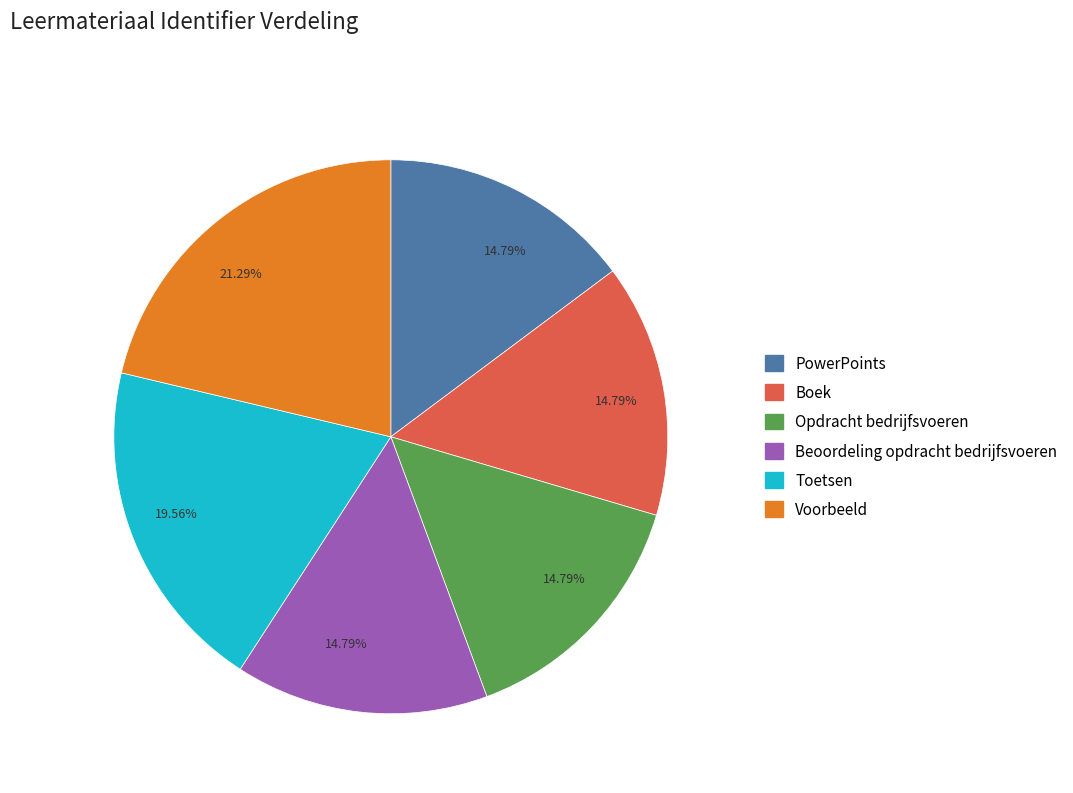

Does any single category account for the majority?

No